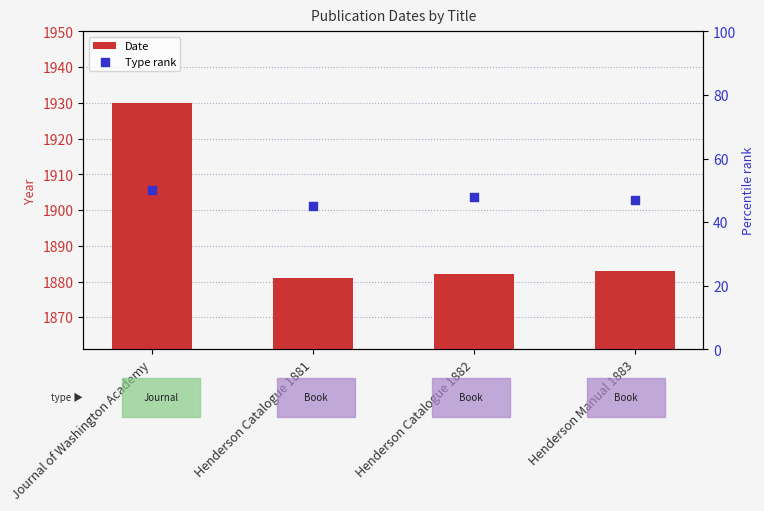

Is the value of Type rank at Journal of Washington Academy greater than the value of Date at Henderson Catalogue 1882?

No